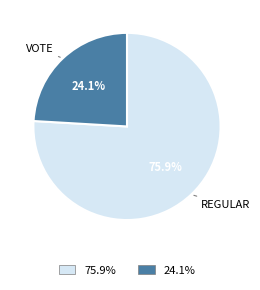

Combined, do 75.9% and 24.1% account for over 50%?

Yes